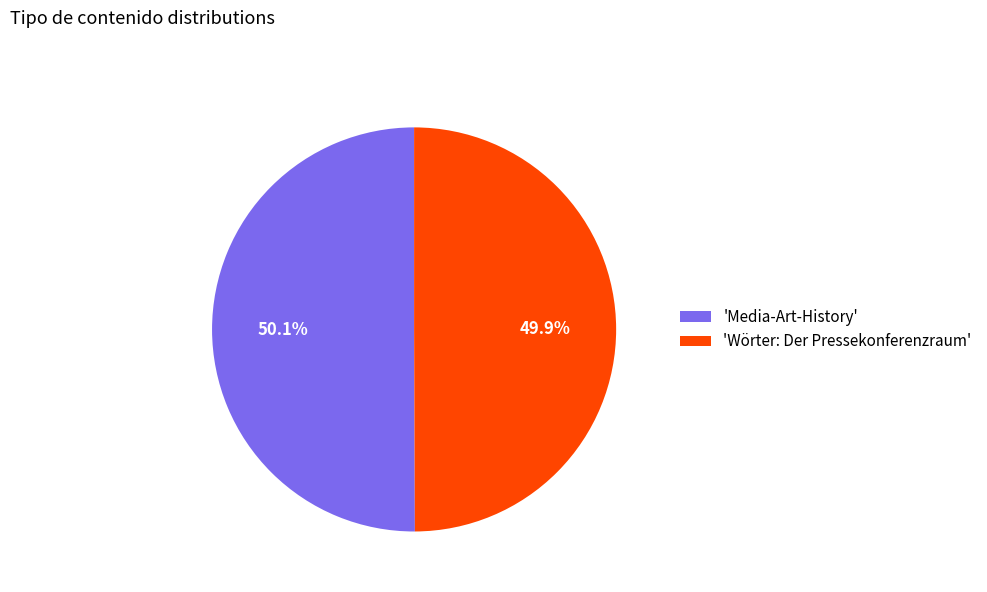

Is there any slice that represents more than half of the pie?

Yes